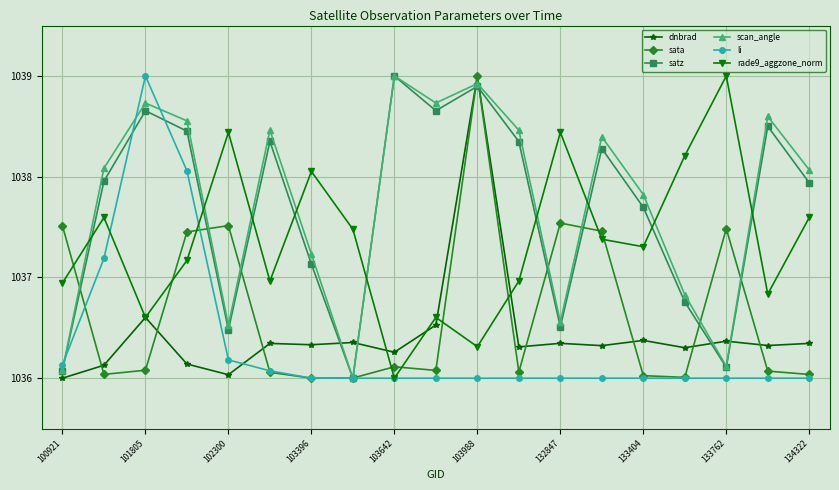

Which series ends up on top after the final intersection of dnbrad and li?

dnbrad